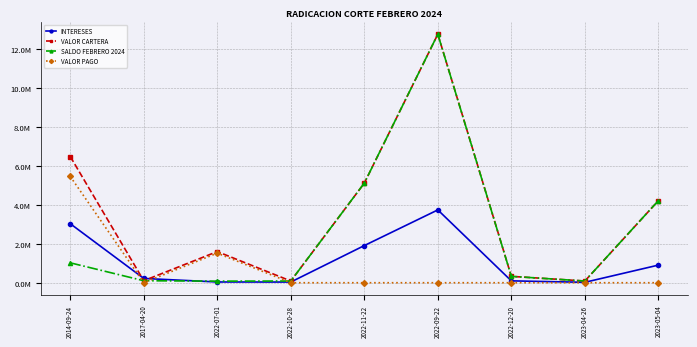

At 2023-05-04, list the series in order from smallest to largest.

VALOR PAGO, INTERESES, VALOR CARTERA, SALDO FEBRERO 2024